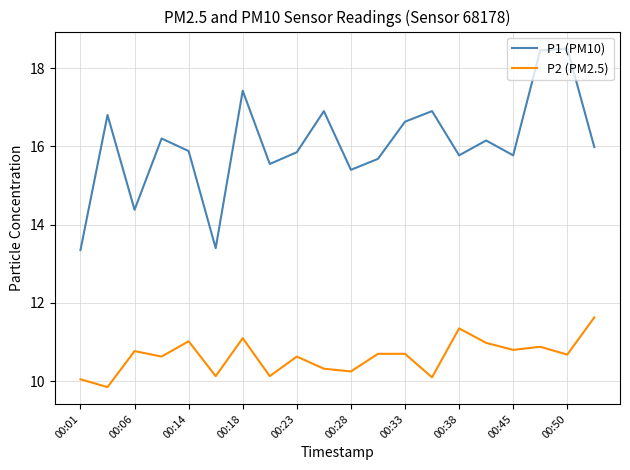

List the series in order of their overall mean, lowest first.

P2 (PM2.5), P1 (PM10)